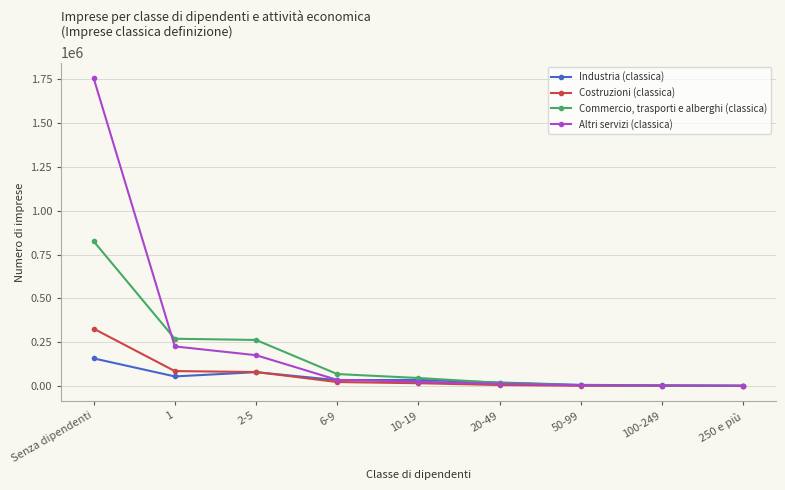

What is the spread (max minus min) of values at Senza dipendenti?

1599848